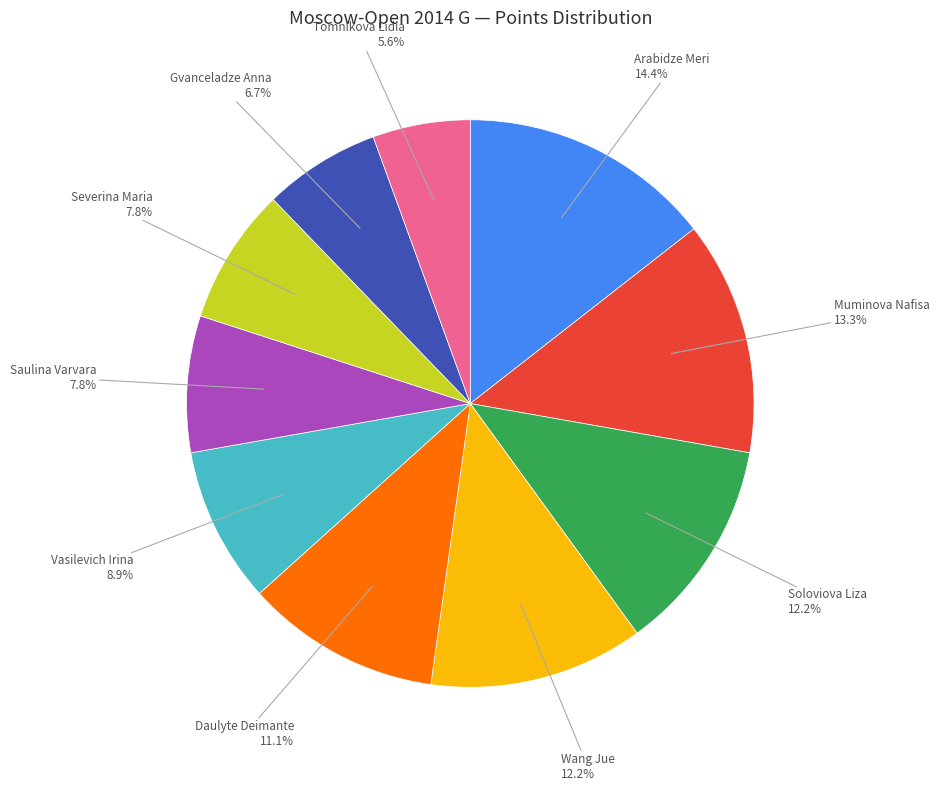

Is there a majority slice in this chart?

No